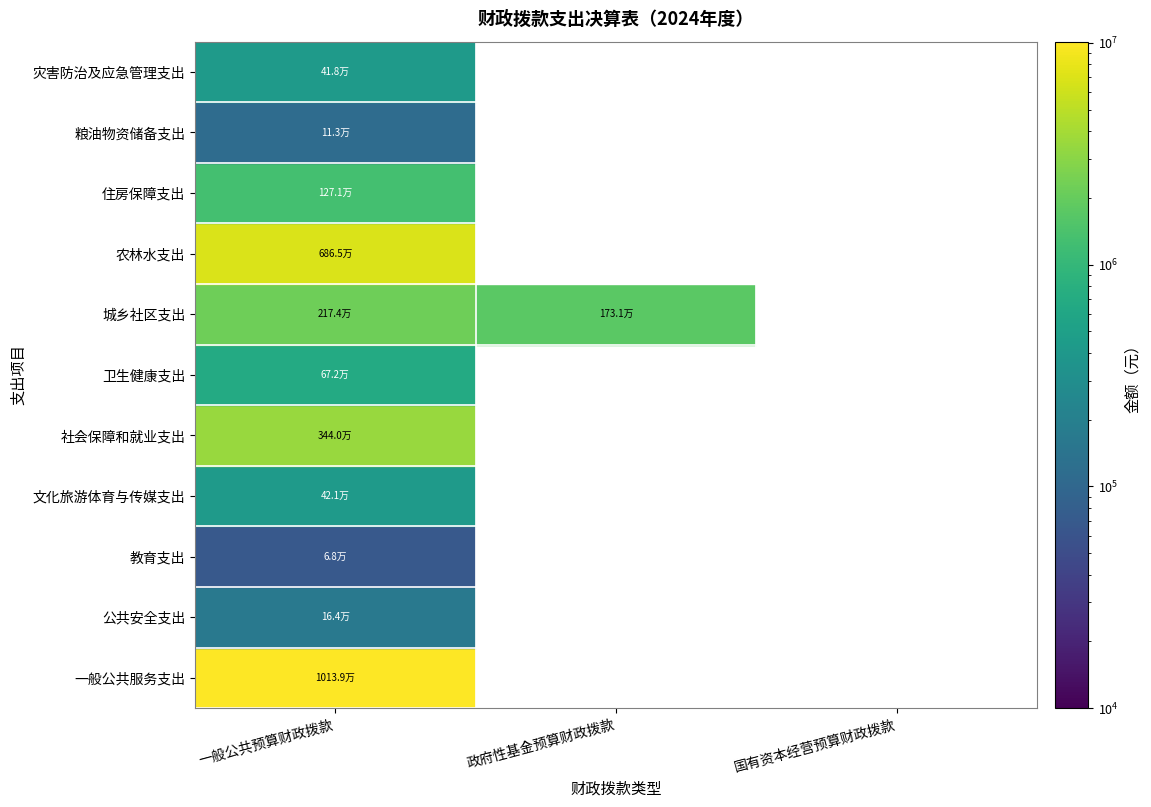

Rank the series by their maximum value, from highest to lowest.

一般公共服务支出, 农林水支出, 社会保障和就业支出, 城乡社区支出, 住房保障支出, 卫生健康支出, 文化旅游体育与传媒支出, 灾害防治及应急管理支出, 公共安全支出, 粮油物资储备支出, 教育支出